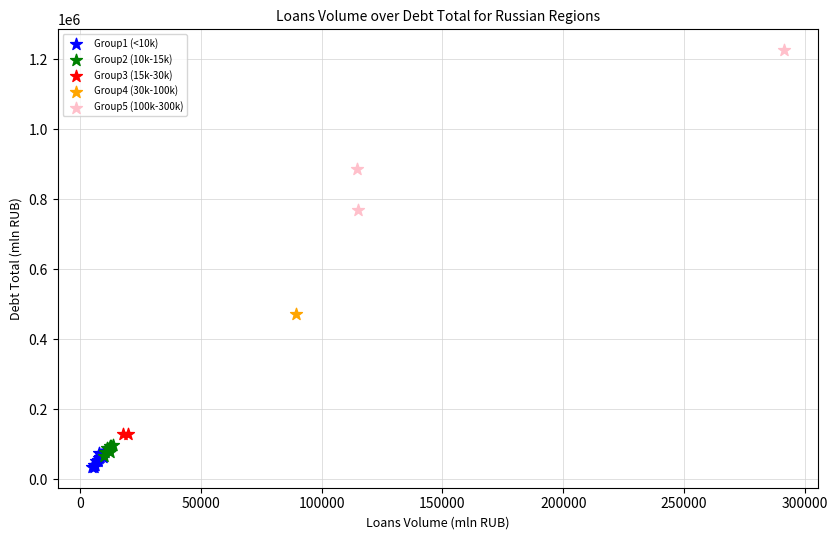

What are all the series names shown in the legend?

Group1 (<10k), Group2 (10k-15k), Group3 (15k-30k), Group4 (30k-100k), Group5 (100k-300k)